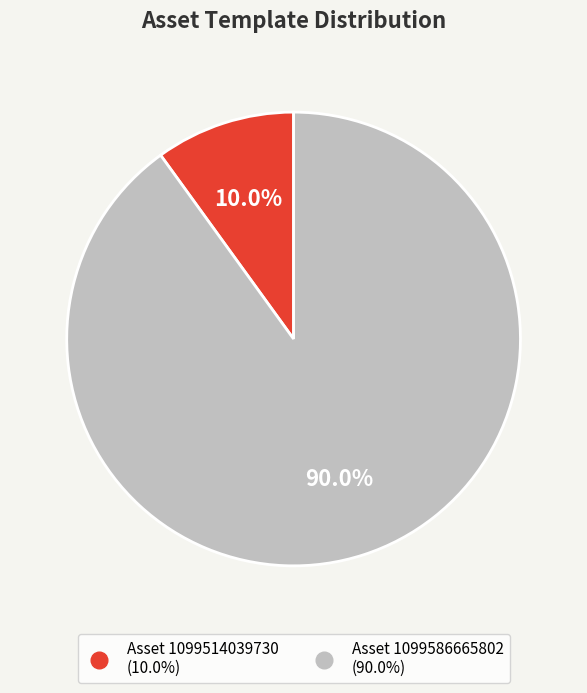

Is there any slice that represents more than half of the pie?

Yes